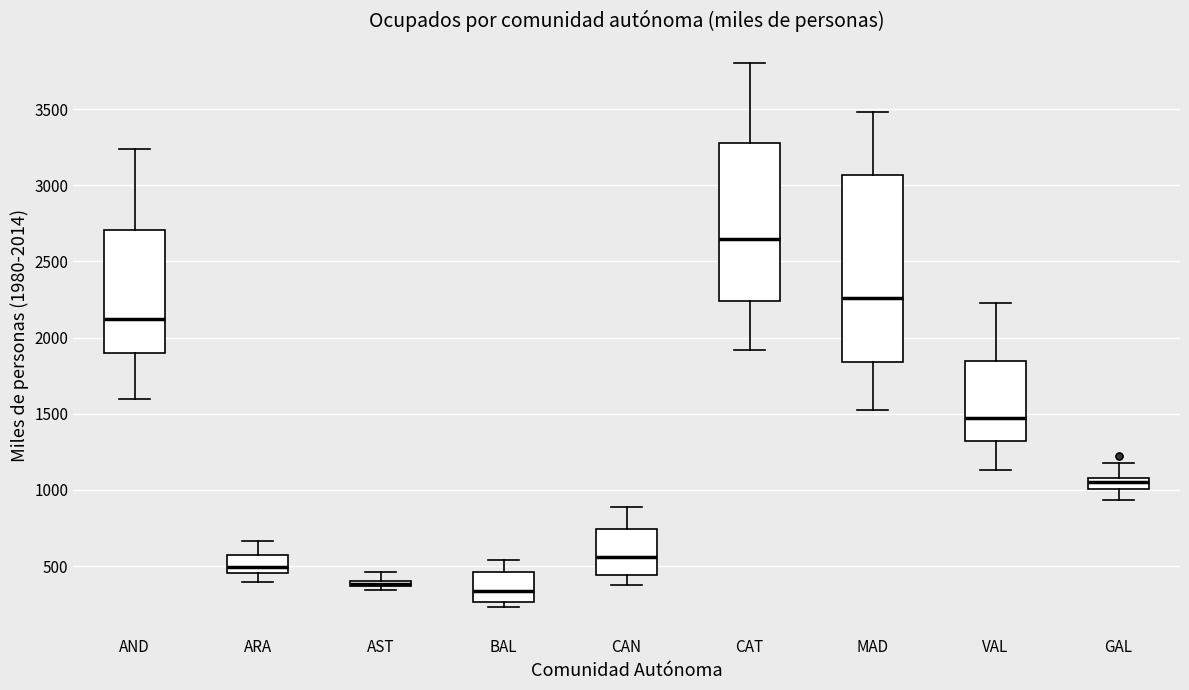

Comparing the boxes themselves (not the whiskers), which one is the tallest?

MAD